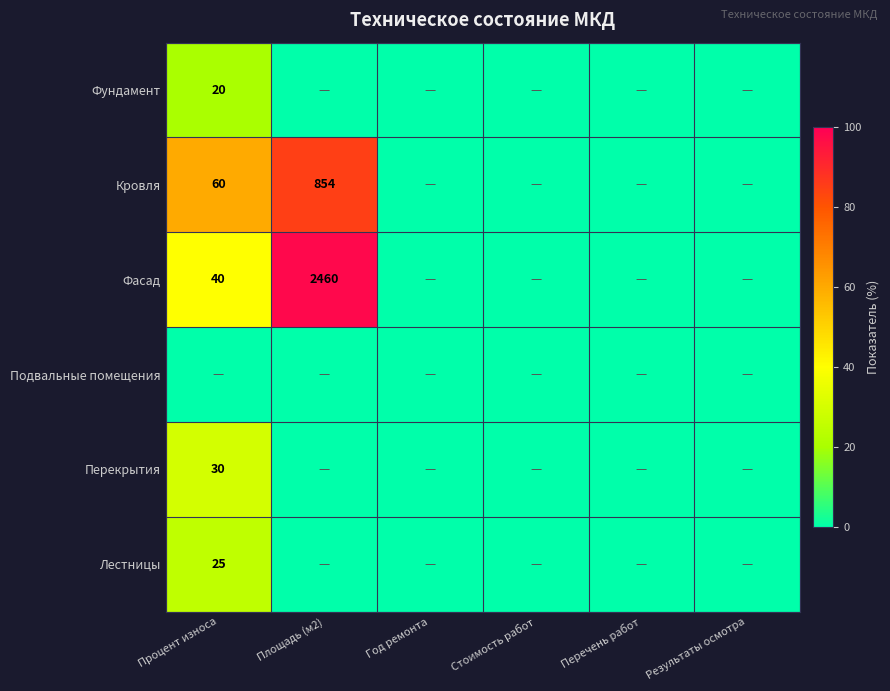

Count the number of data series in this chart.

6